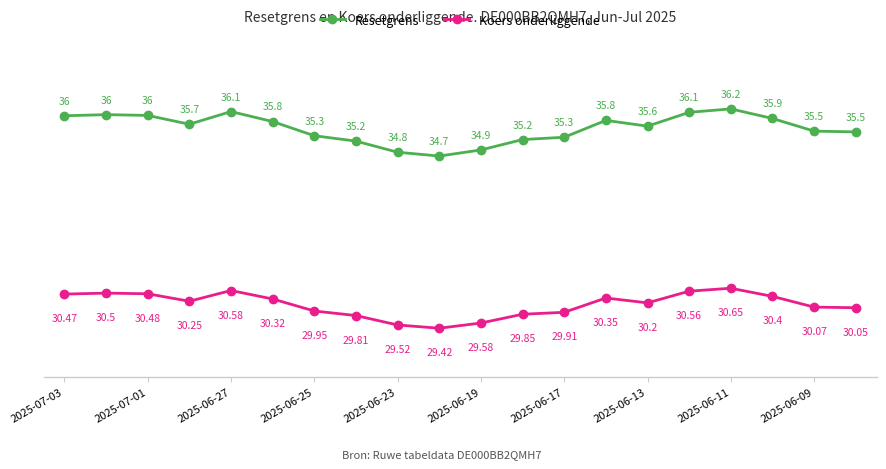

At how many categories does at least one series exceed 33?

20